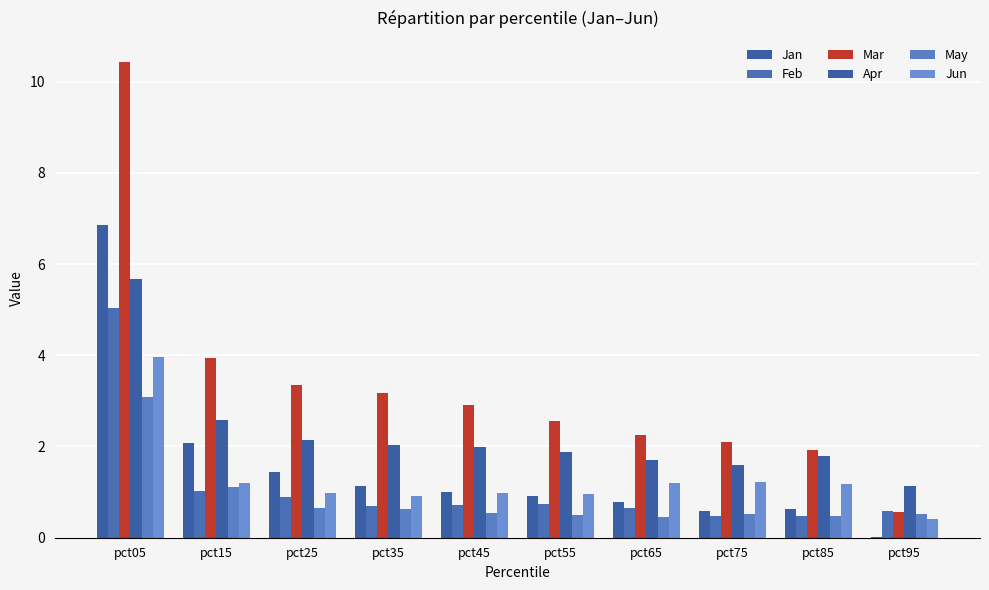

How many data points does each series have?

10